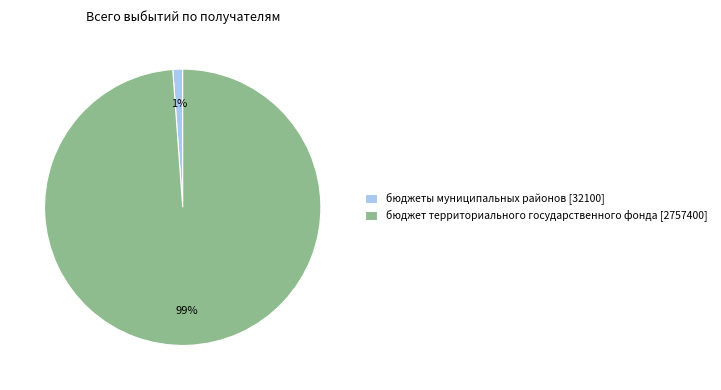

Combined, do бюджет территориального государственного фонда [2757400] and бюджеты муниципальных районов [32100] account for over 50%?

Yes